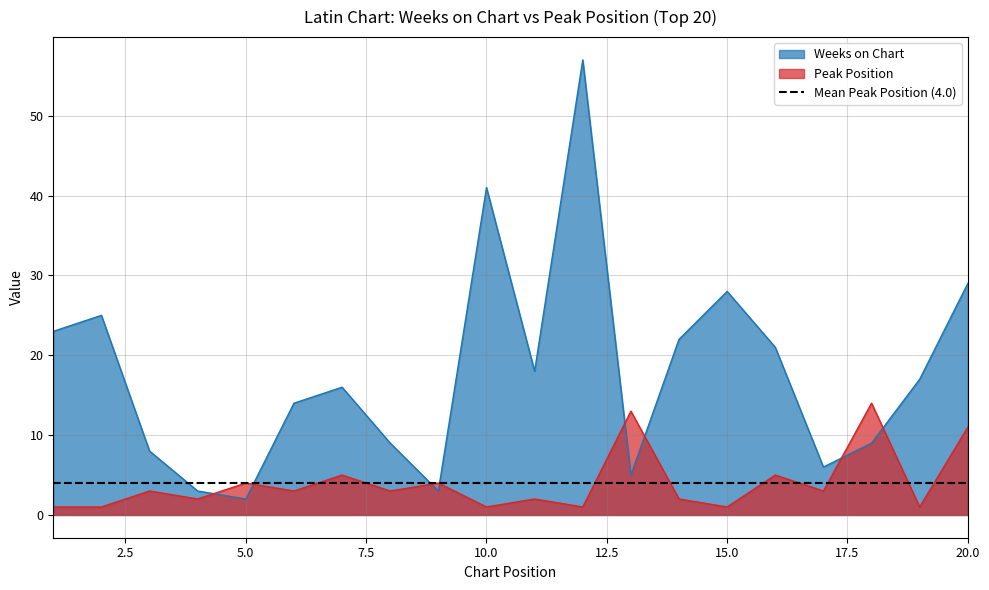

Which series has the largest range (max minus min)?

Weeks on Chart